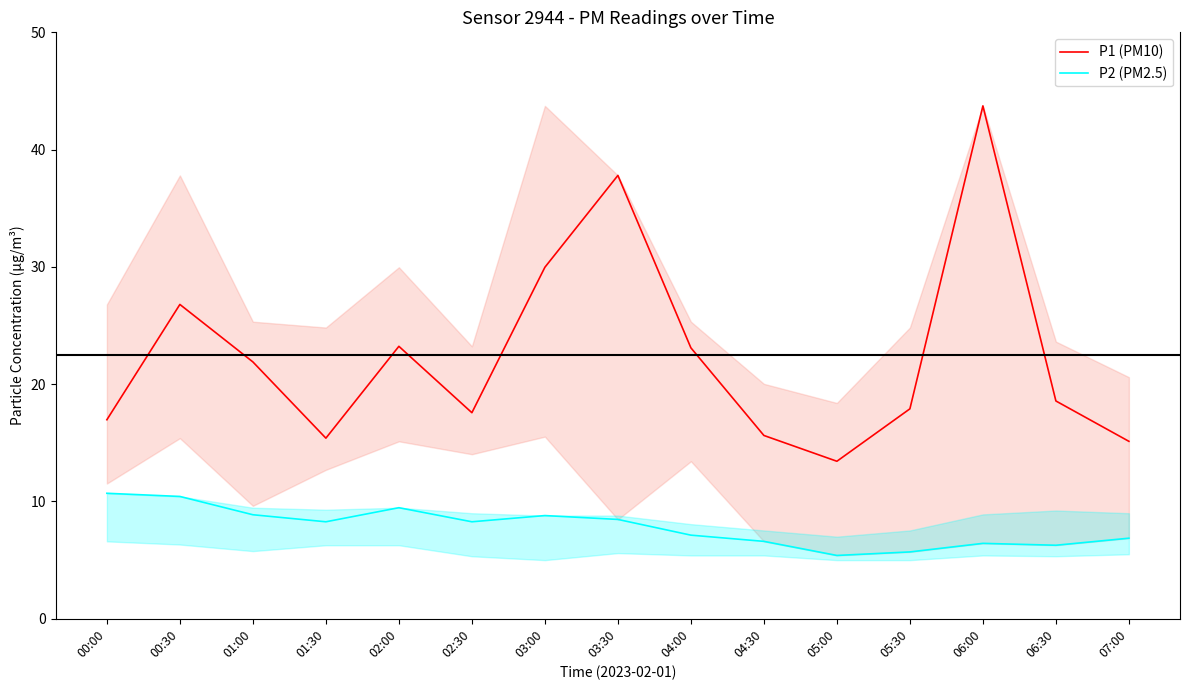

Where is P2 (PM2.5) nearest to the value 8?

01:30